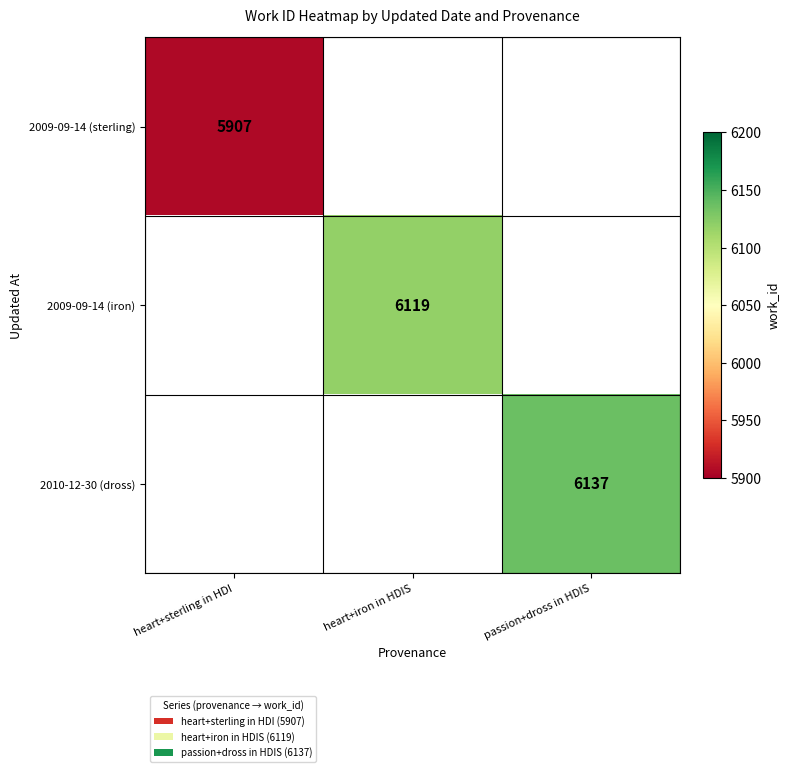

At how many categories does at least one series exceed 6100?

2